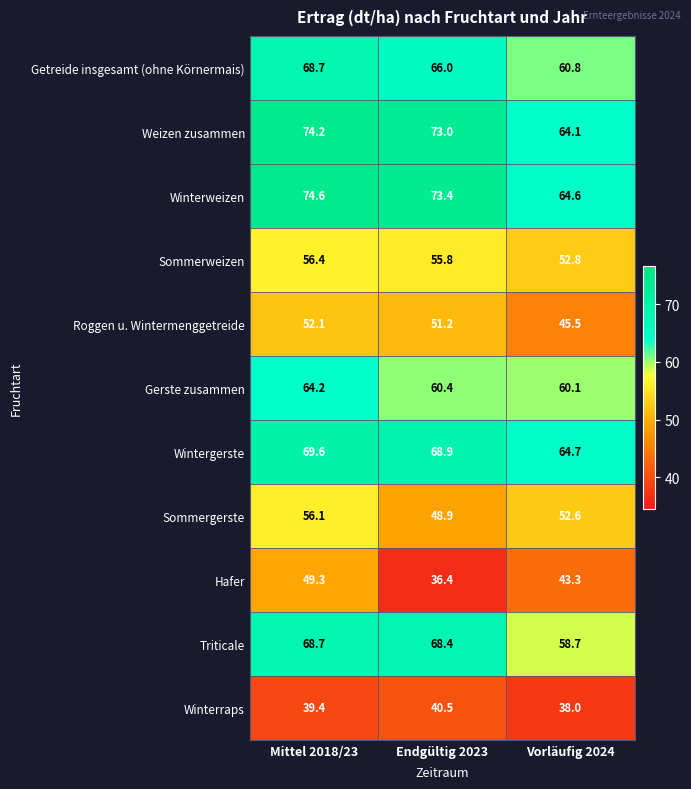

What is the spread (max minus min) of values at Mittel 2018/23?

35.2